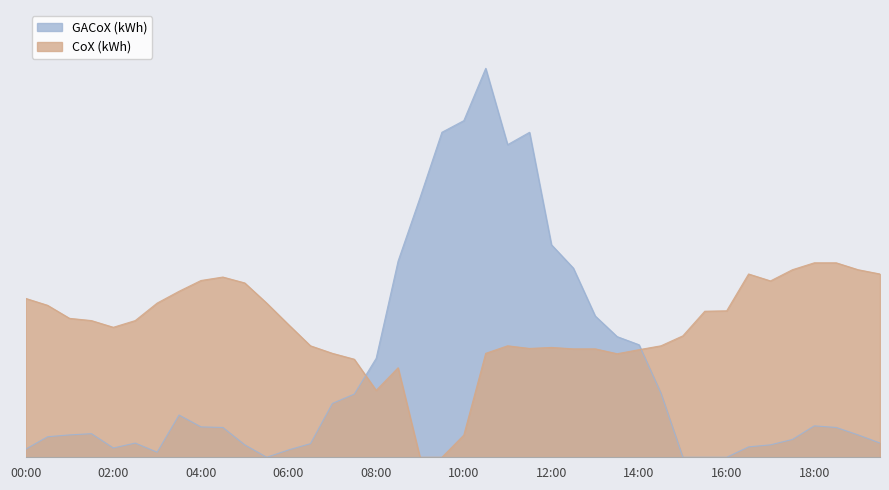

How many lines are shown in the chart?

2